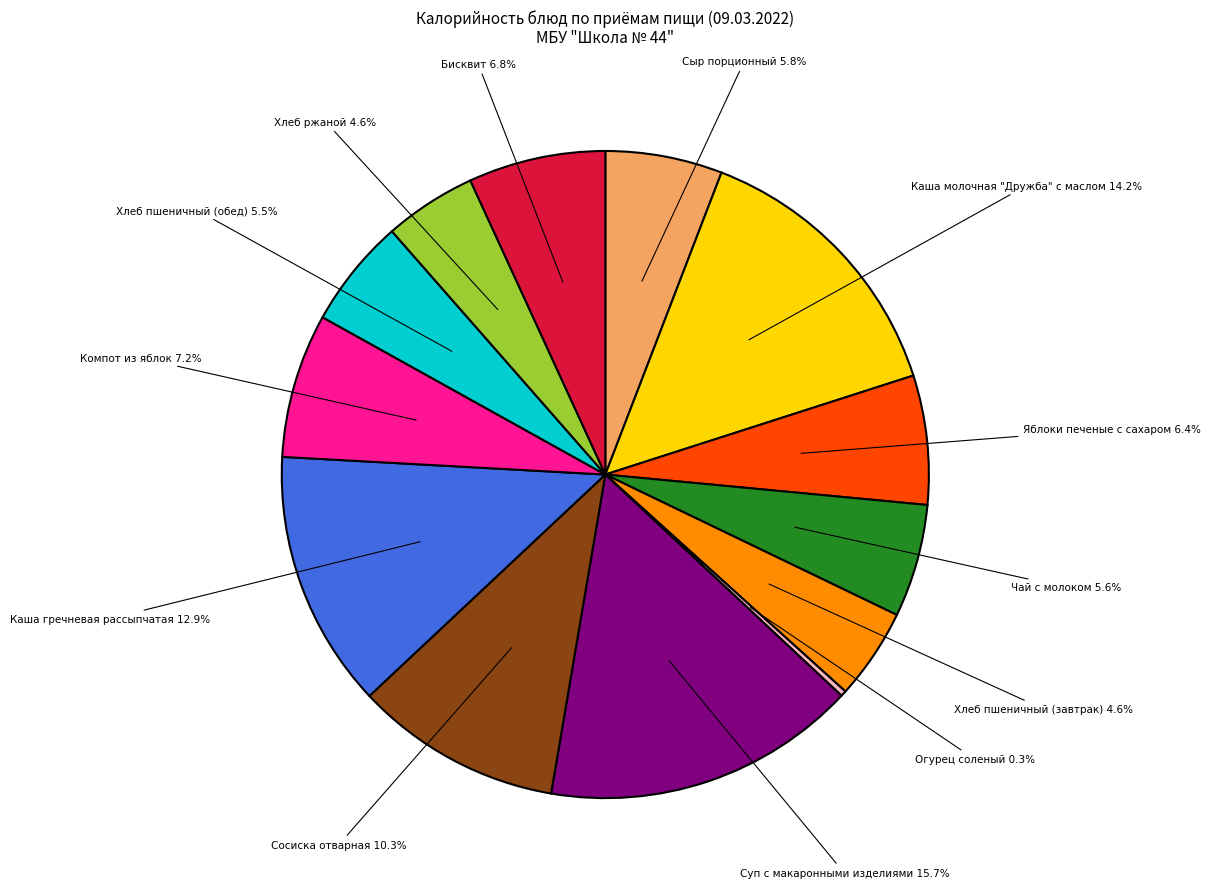

Is there any slice that represents more than half of the pie?

No